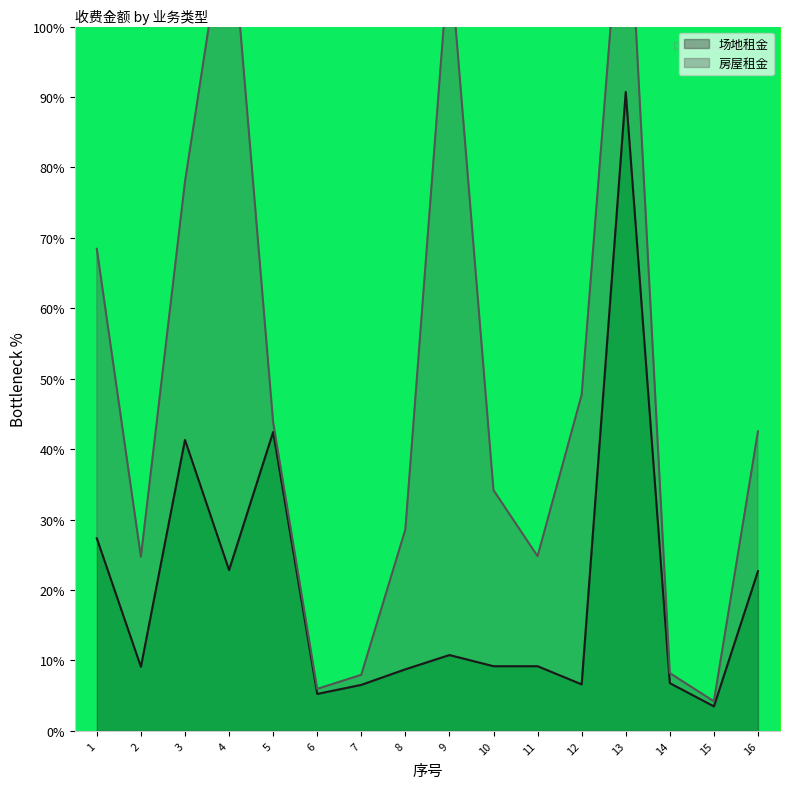

How many interior local peaks (higher than both neighbors) does the data have?

4